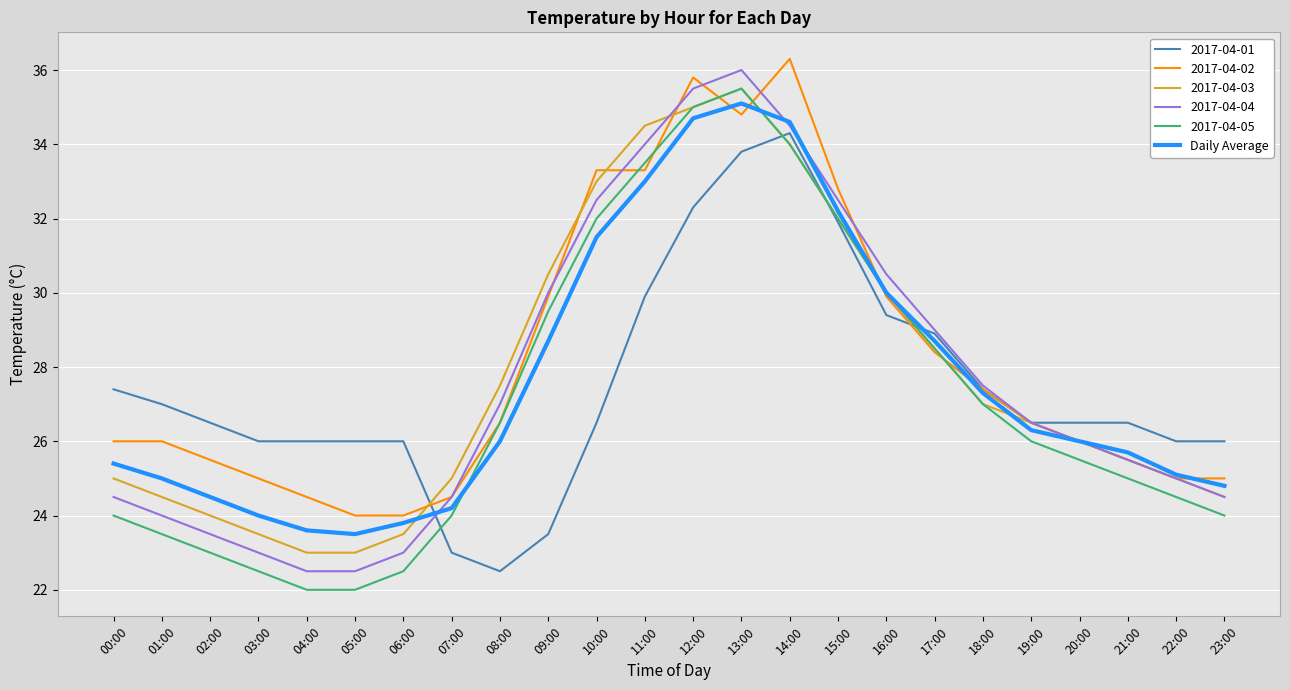

What is the minimum value shown in the chart?

22.0